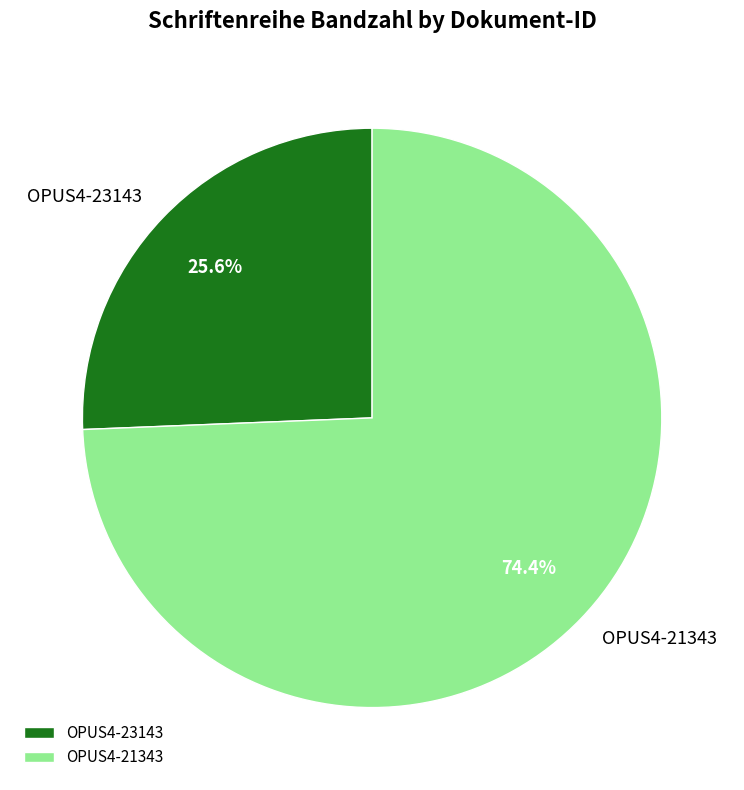

Rank the categories by value from highest to lowest.

OPUS4-21343, OPUS4-23143